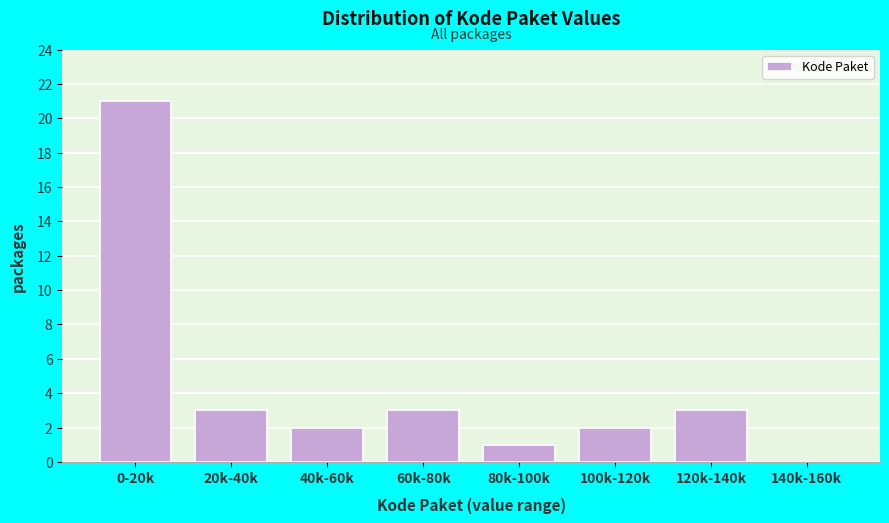

Reading right to left, transcribe all the data shown in this chart.

140k-160k=0	120k-140k=3	100k-120k=2	80k-100k=1	60k-80k=3	40k-60k=2	20k-40k=3	0-20k=21